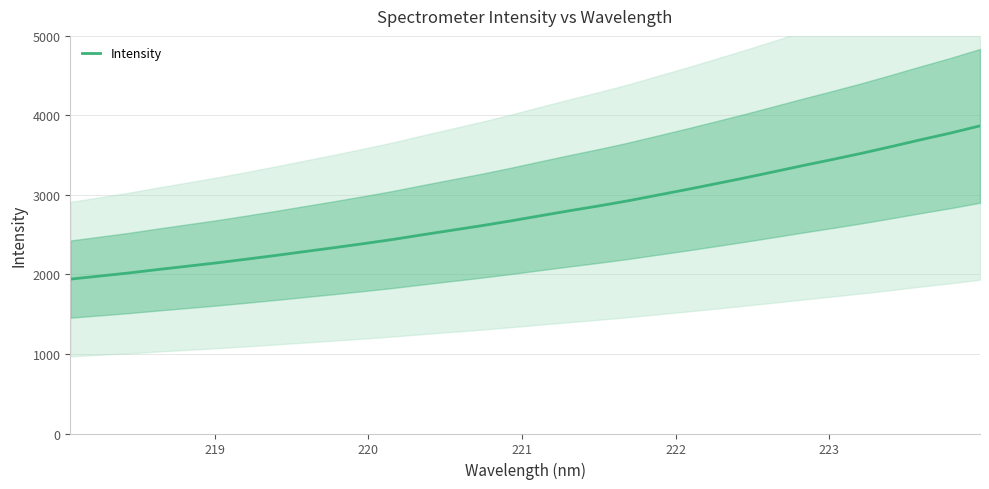

What is the maximum value for Intensity?

3868.6